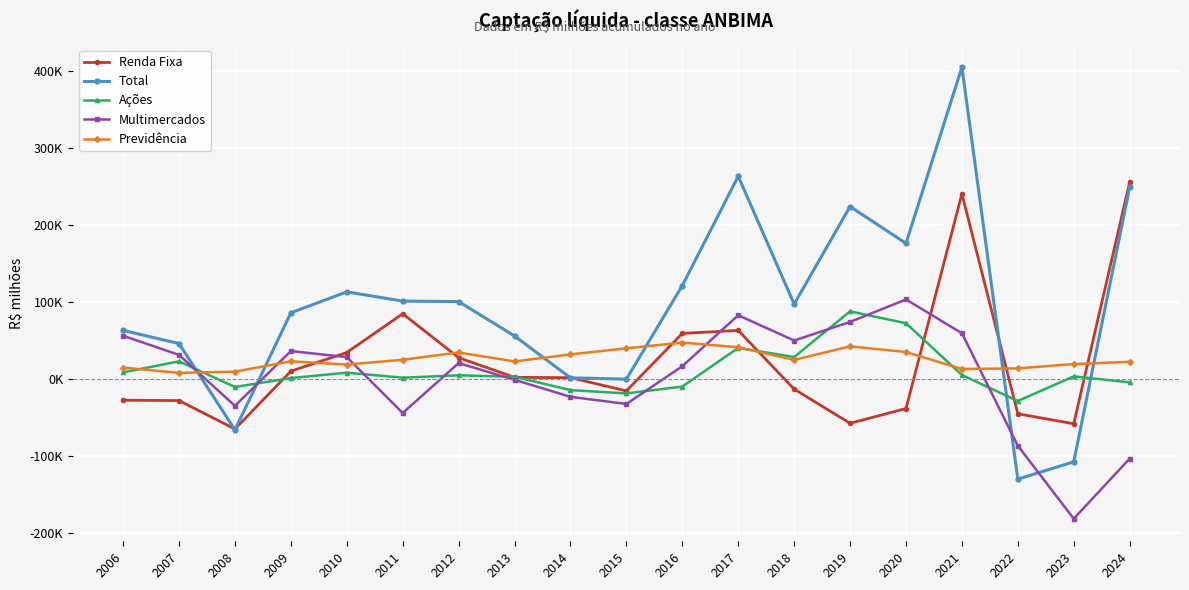

What are all the series names shown in the legend?

Renda Fixa, Total, Ações, Multimercados, Previdência